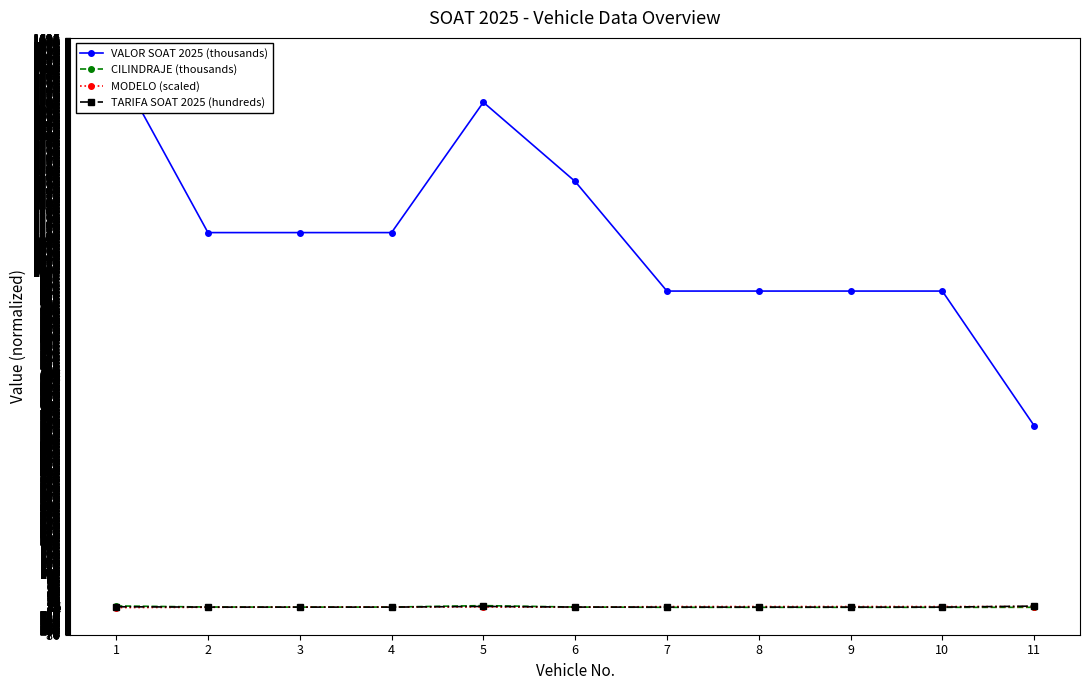

How many interior local peaks does the VALOR SOAT 2025 (thousands) series have?

1